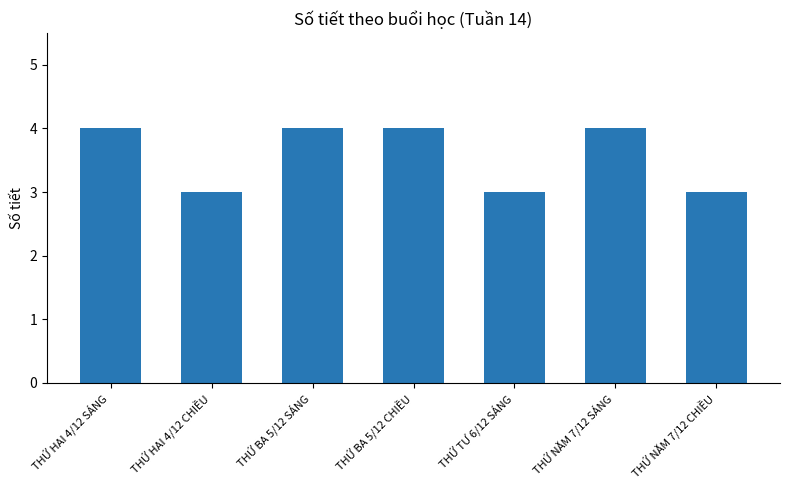

Does the chart contain stacked bars?

No